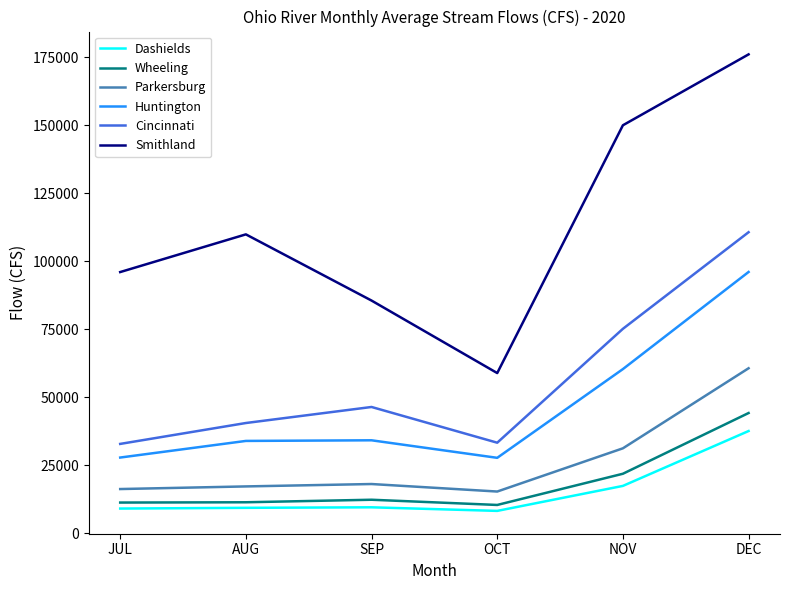

At which category is the sum across all series the highest?

DEC